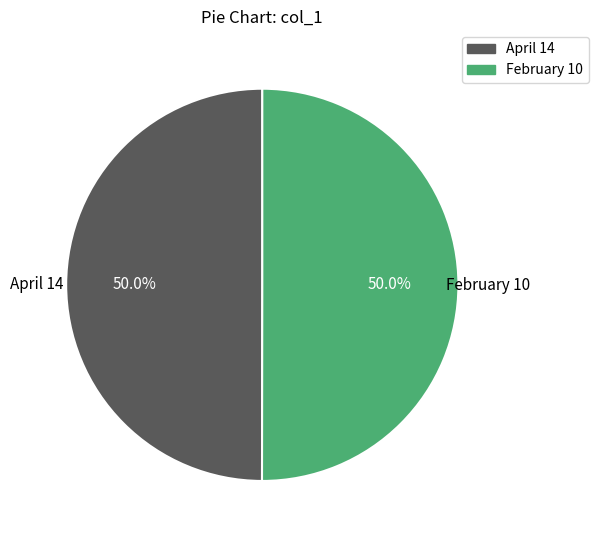

Approximately how many times larger is the value at April 14 compared to February 10?

1.0